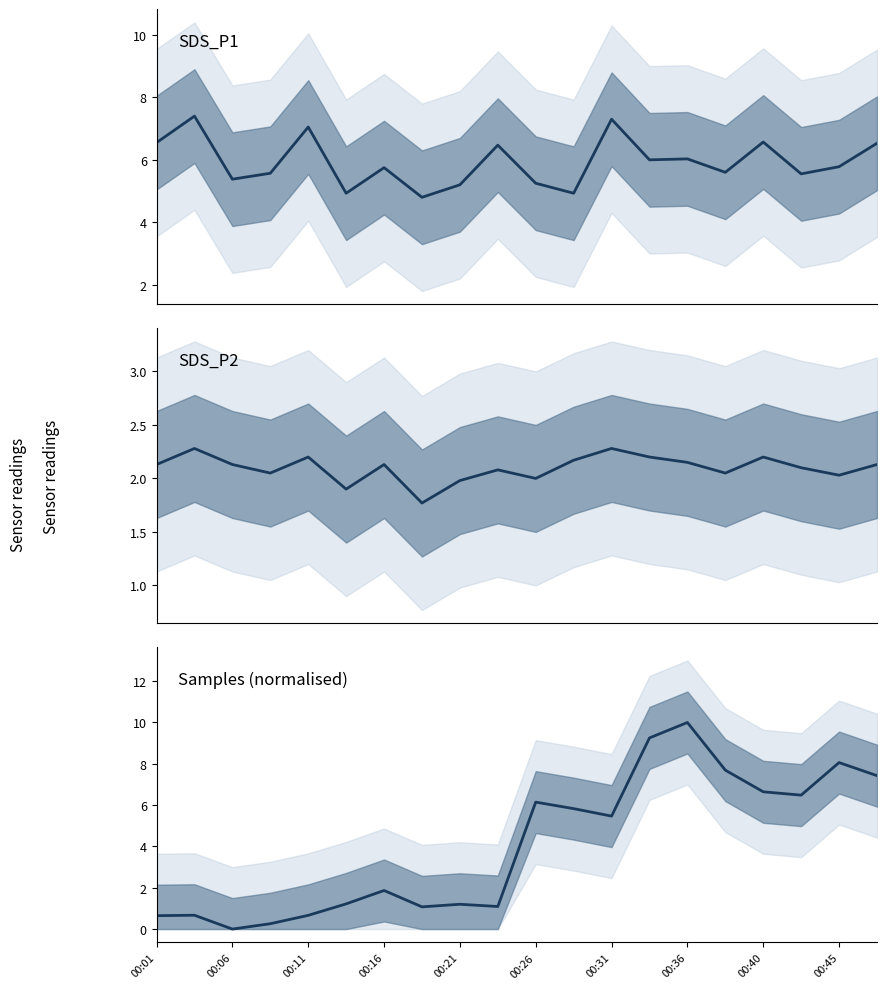

List the series in order of their overall mean, lowest first.

SDS_P2, Samples (normalised), SDS_P1